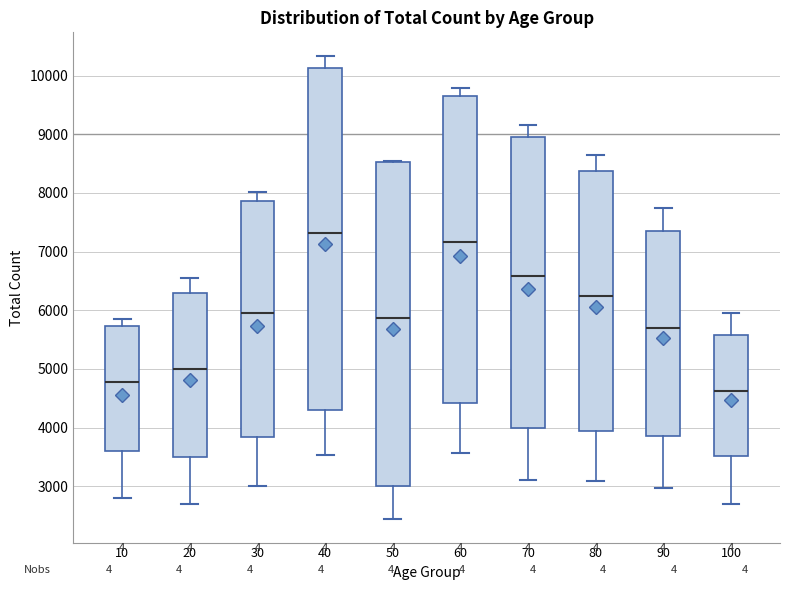

Which box has the highest median line?

40